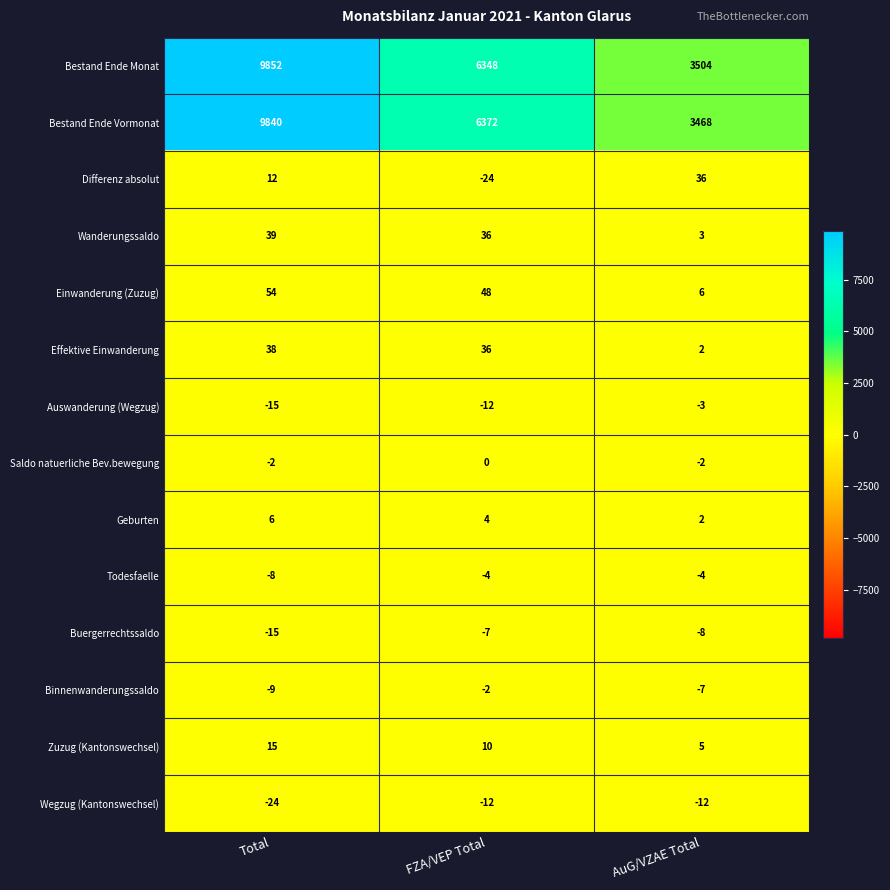

The Wegzug (Kantonswechsel) series shows -12 at FZA/VEP Total. True or false?

True